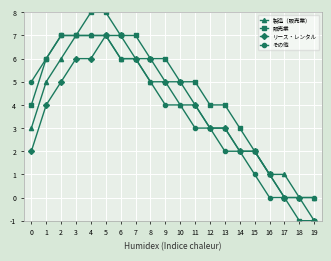

What is the maximum value shown in the chart?

8